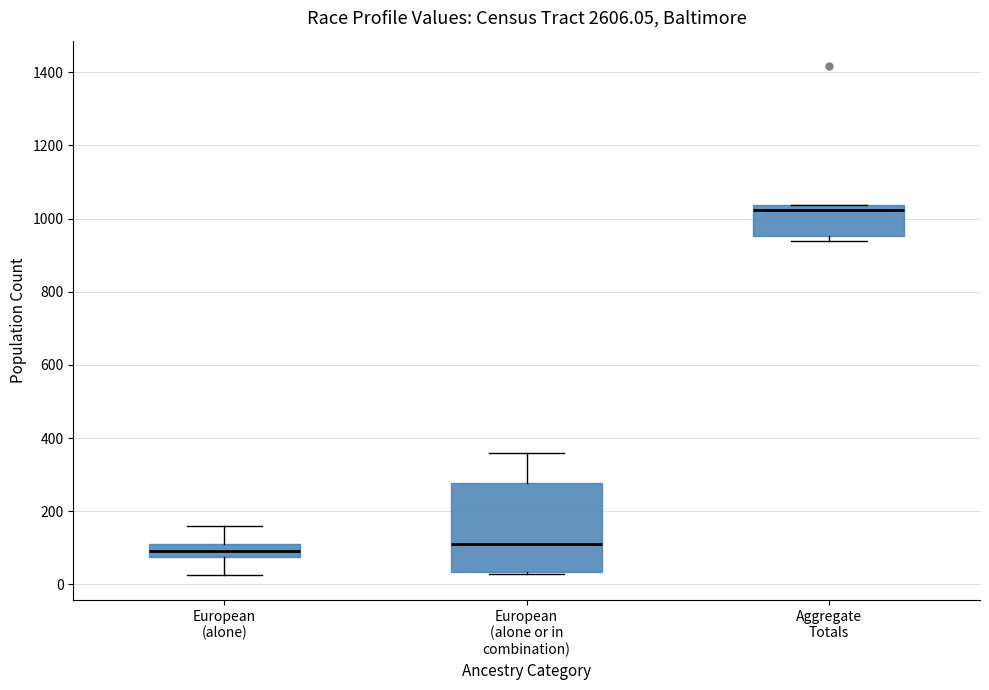

Where does the upper whisker of the box for European (alone) end on the y-axis? The values are not printed on the chart, so give them approximately, as read against the axis.

160